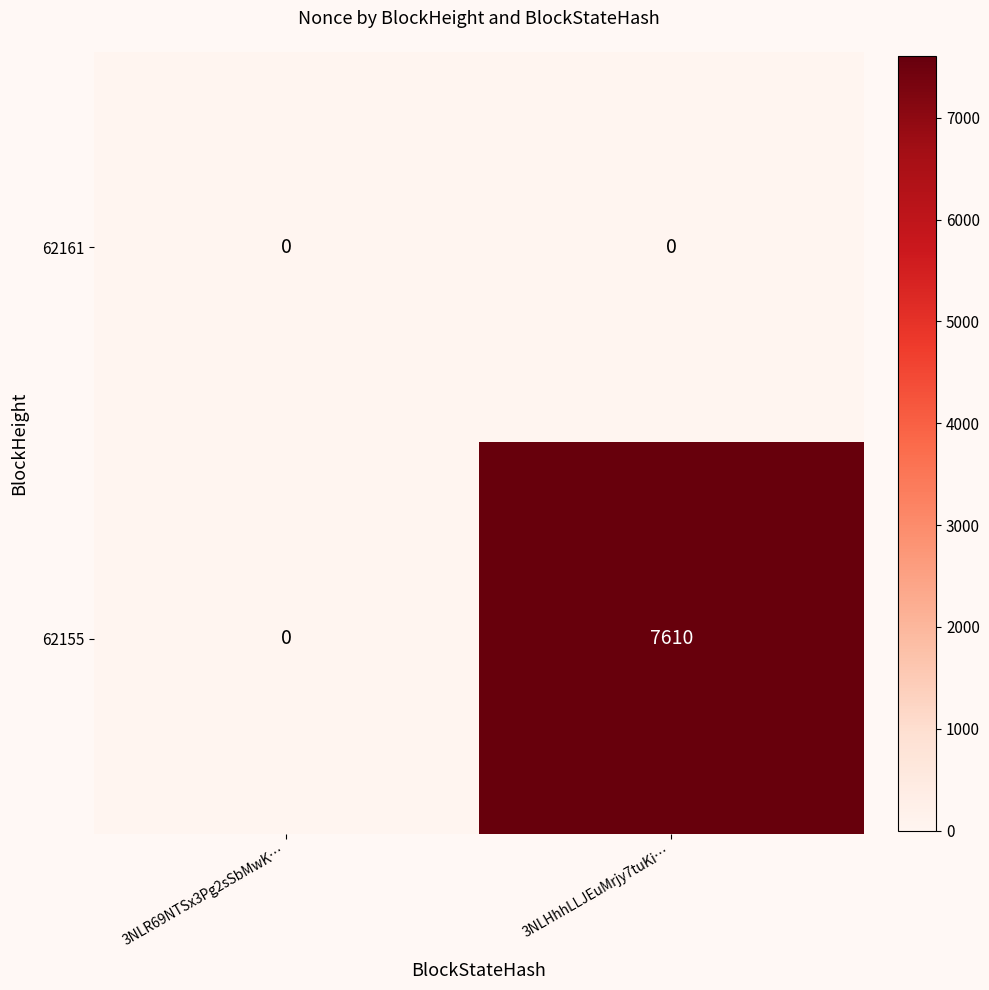

Rank the series by their maximum value, from lowest to highest.

62161, 62155